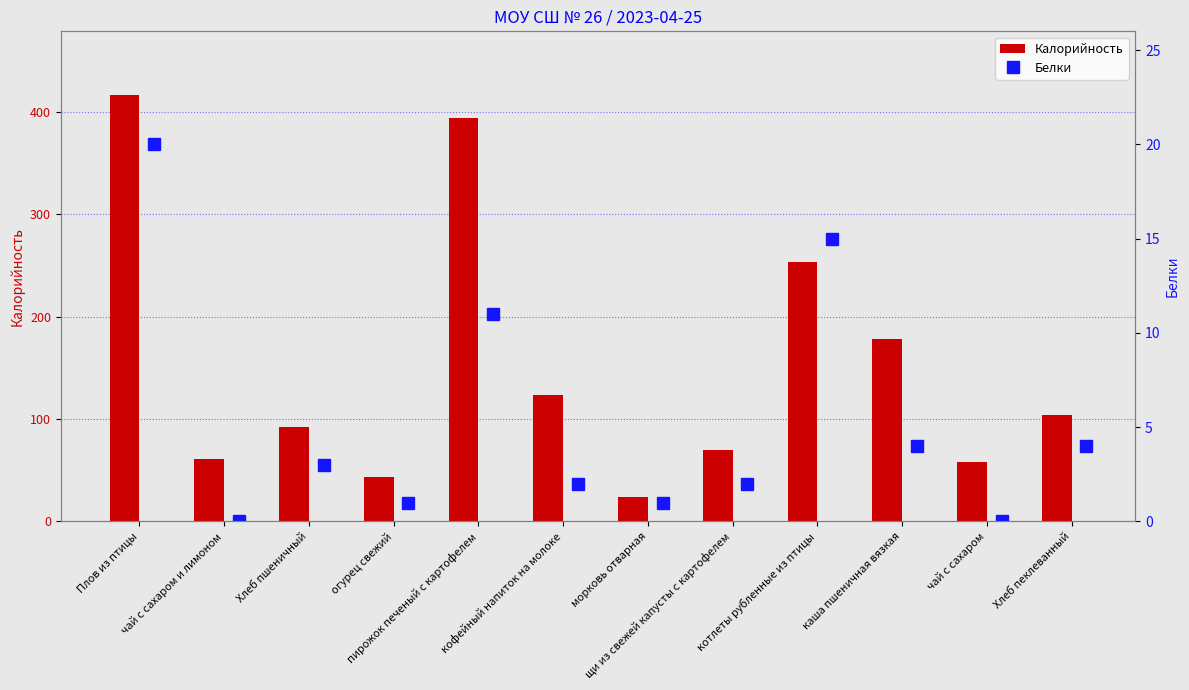

What is the difference between the second highest and minimum values in the Калорийность series?

370.0